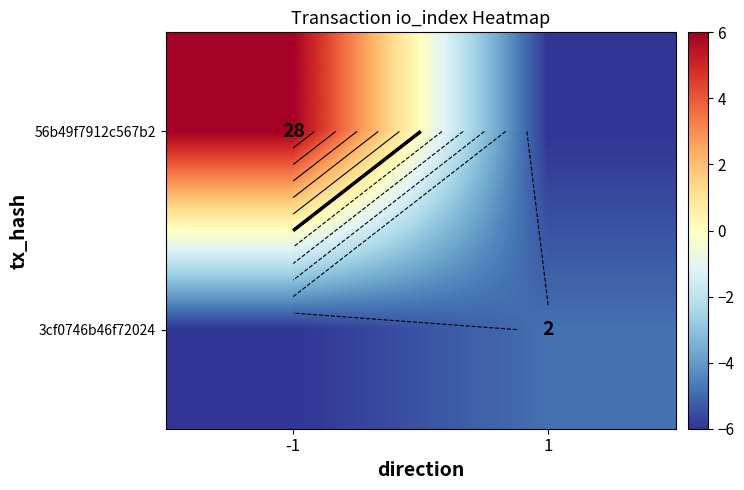

Which series has the largest total across all categories?

56b49f7912c567b2